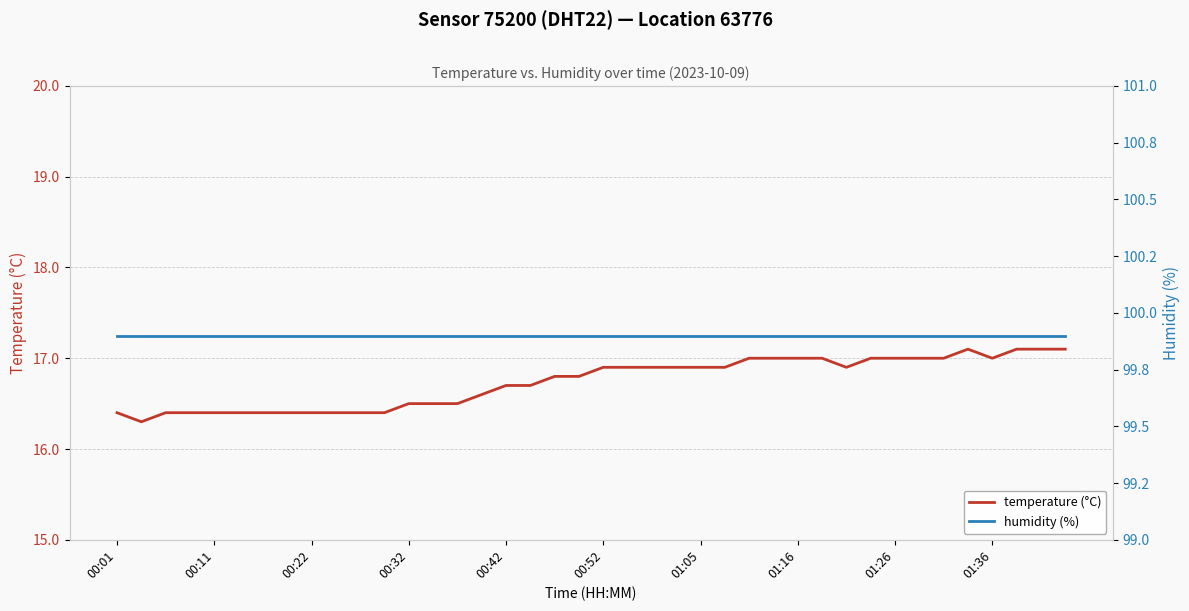

Where is the first local maximum for temperature (°C)?

35